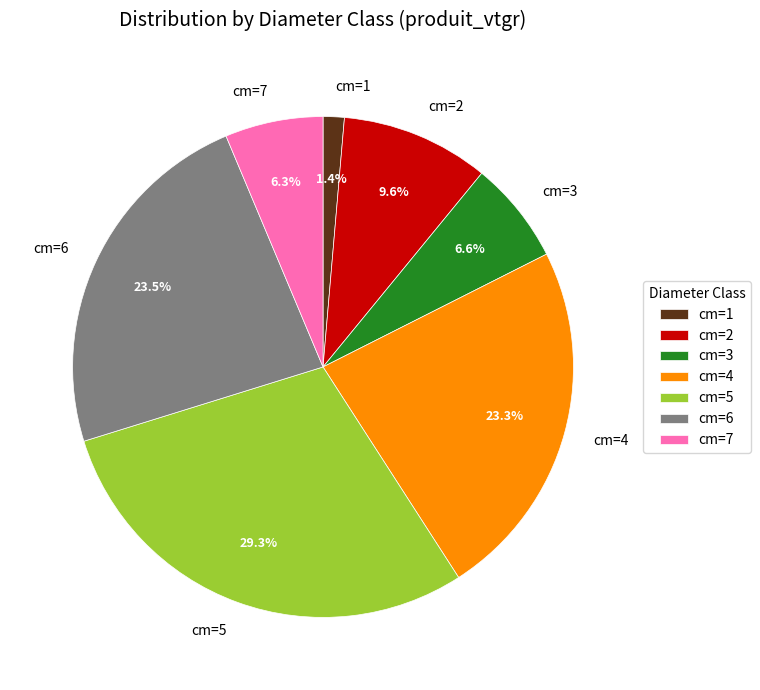

What is the total percentage of cm=6 and cm=7?

29.8%